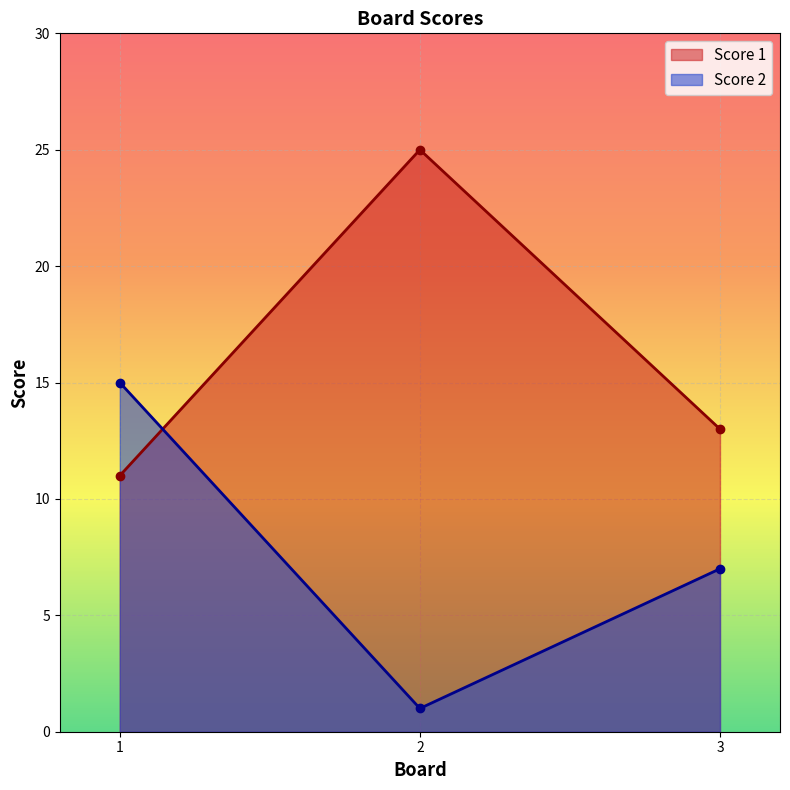

At which label does Score 2 reach its peak?

1